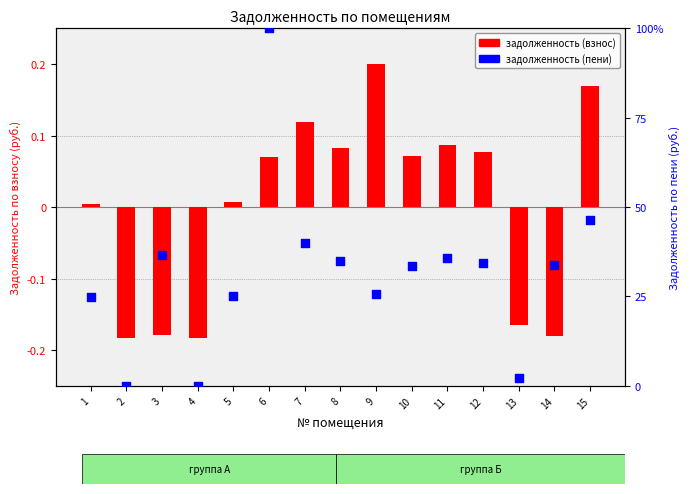

What are all the series names shown in the legend?

задолженность (взнос), задолженность (пени)